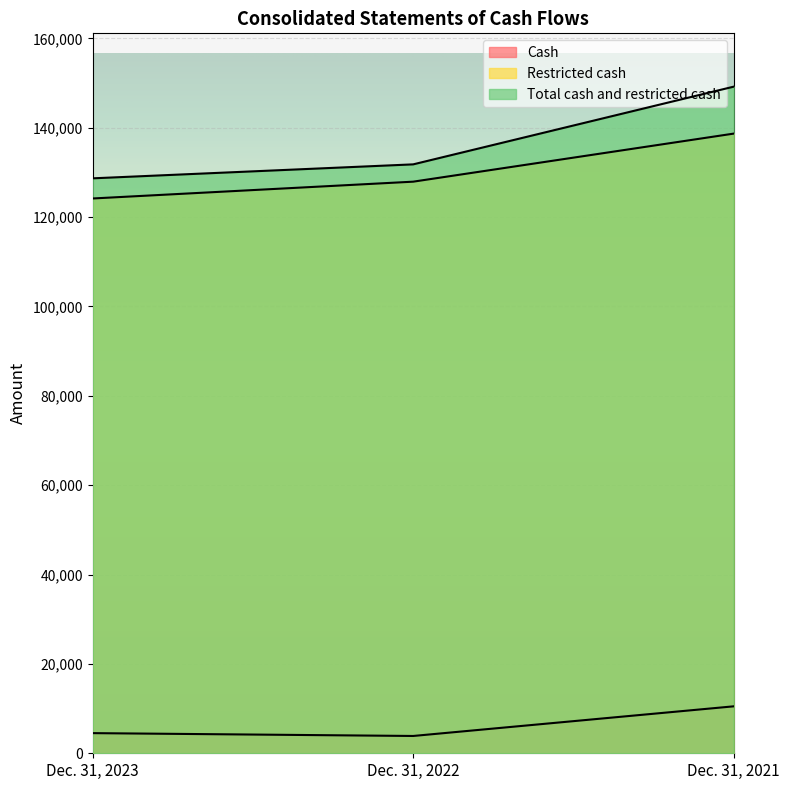

At how many categories does at least one series exceed 141222?

1